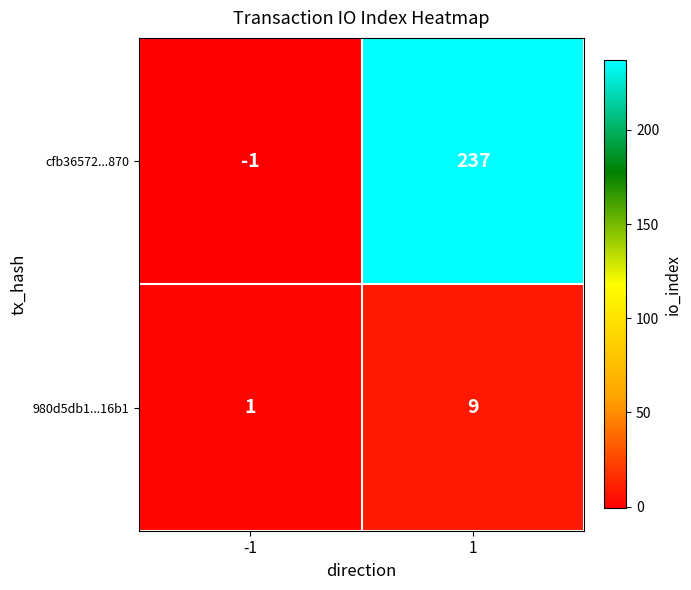

Between -1 and 1, which series saw the biggest shift?

cfb36572...870